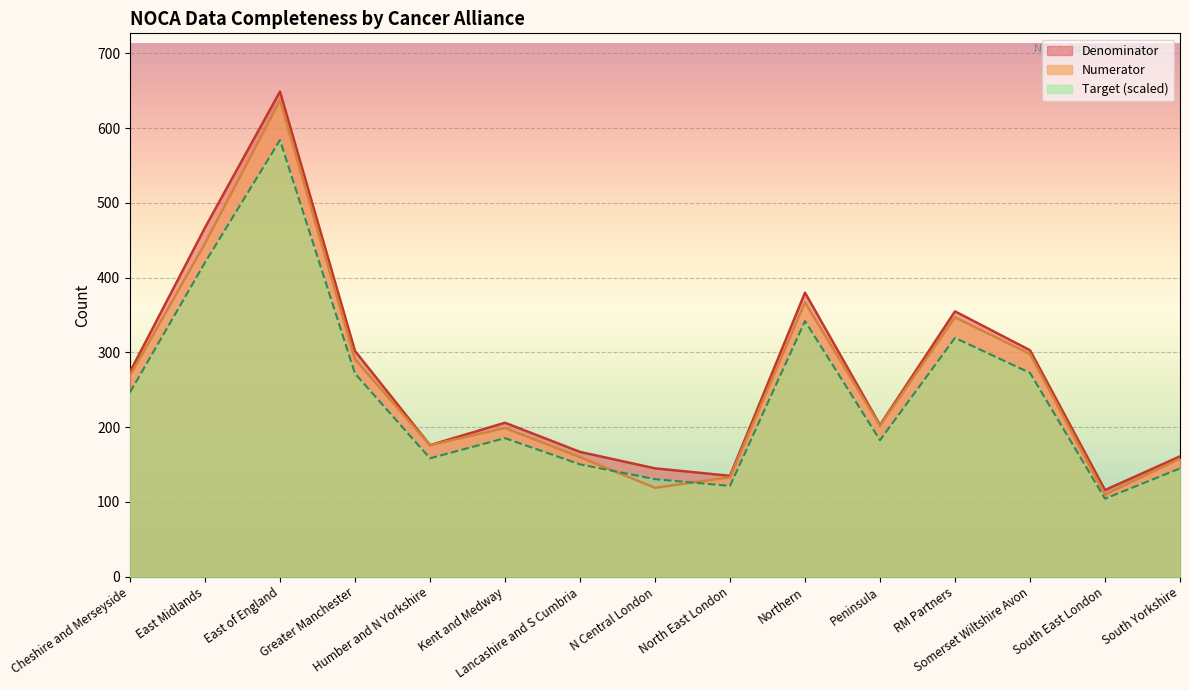

What are all the series names shown in the legend?

Denominator, Numerator, Target (scaled)